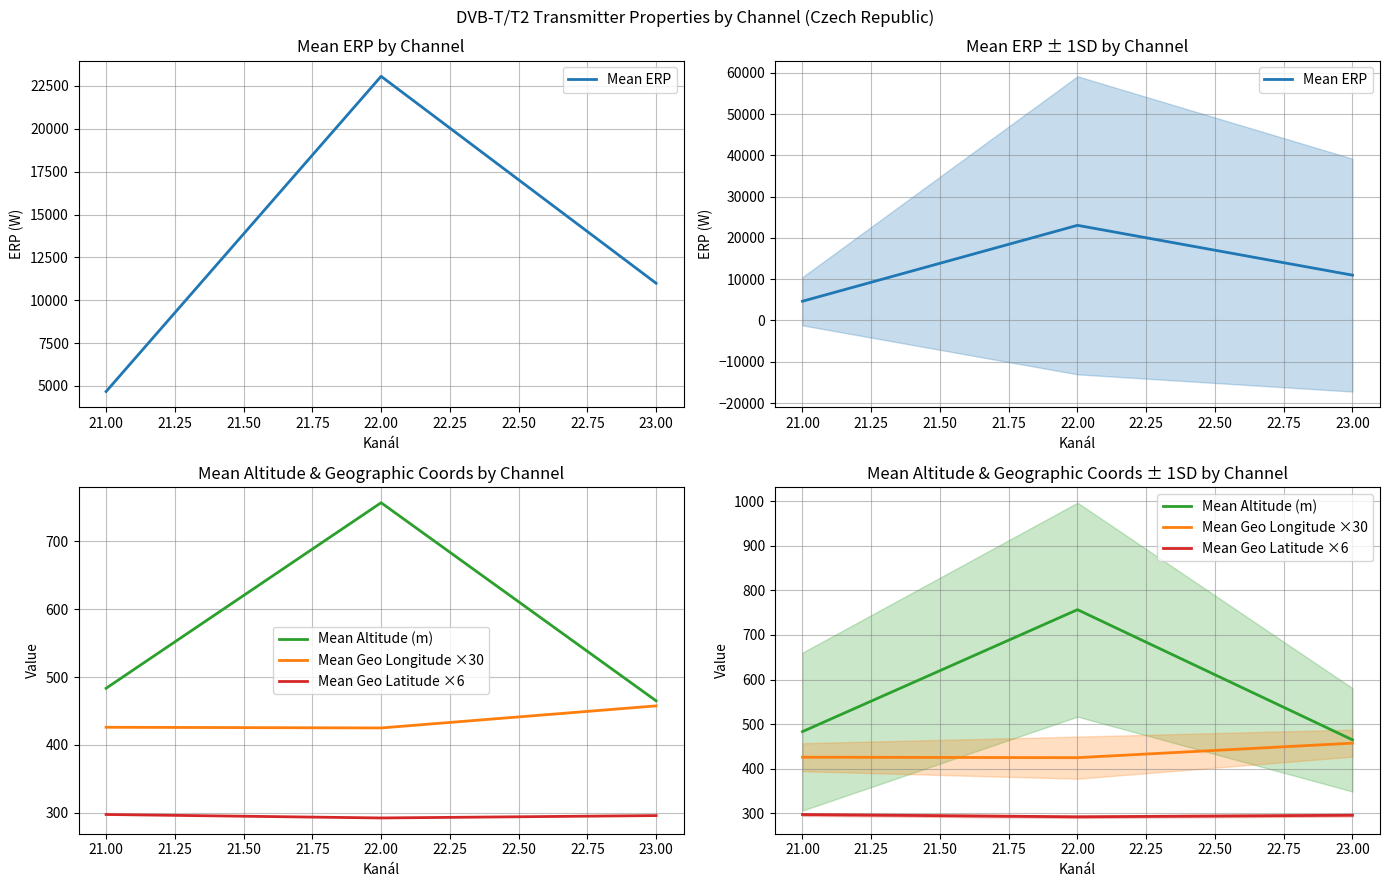

What is the minimum value shown in the chart?

292.5